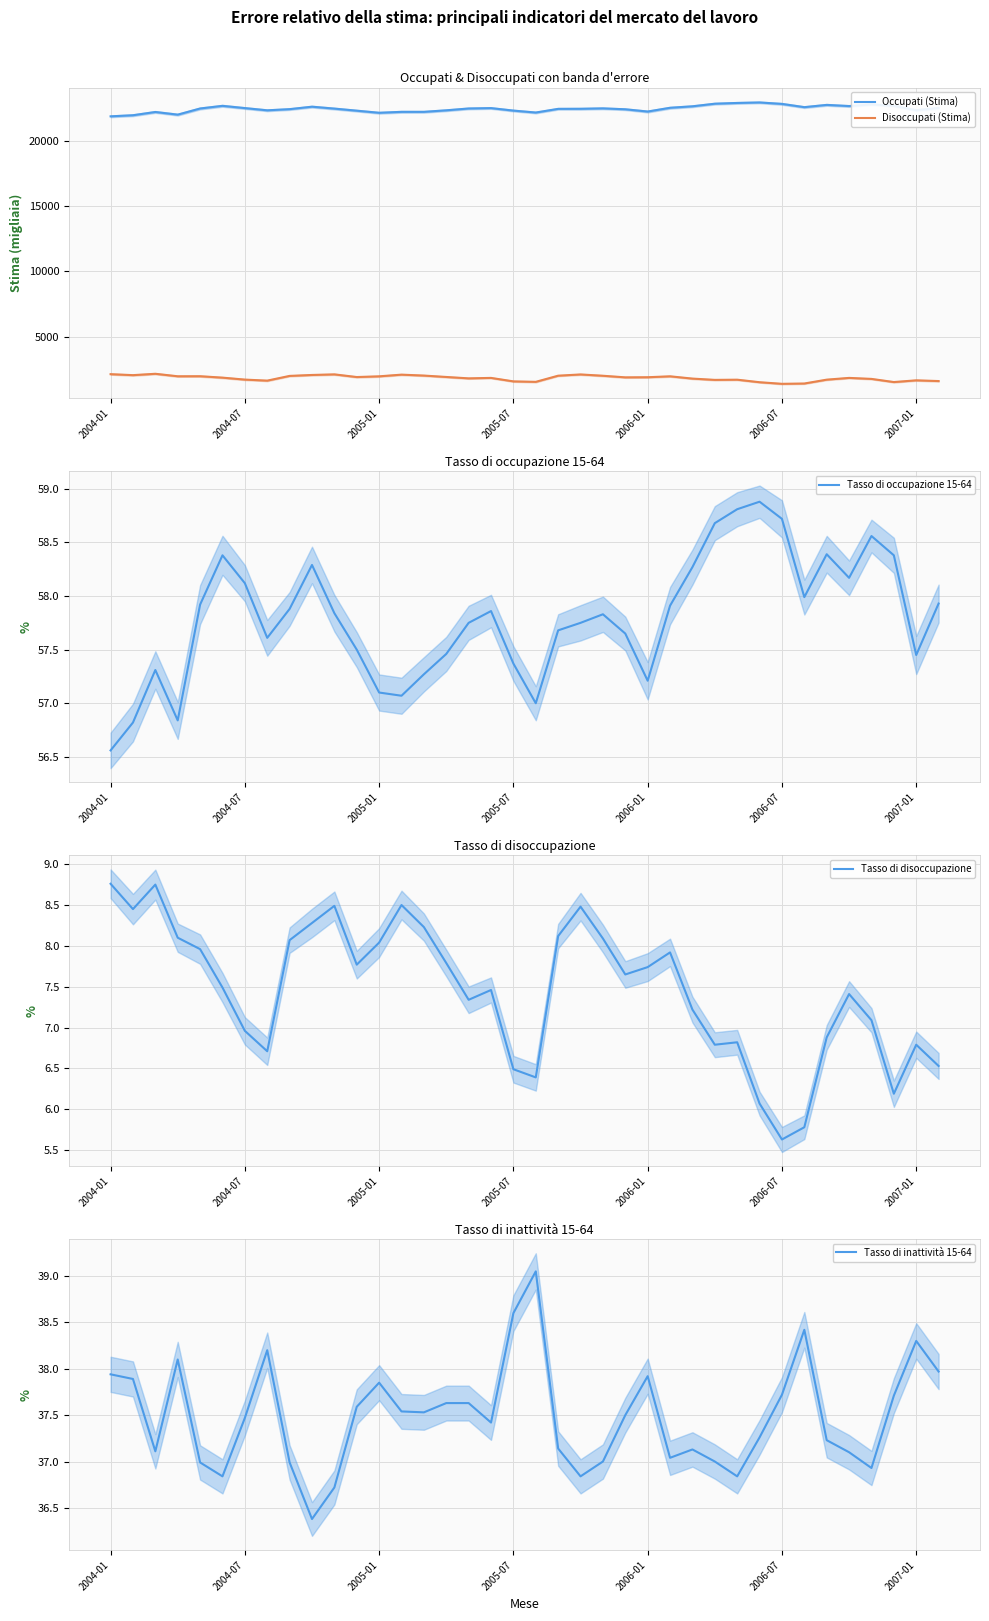

What are all the series names shown in the legend?

Occupati (Stima), Disoccupati (Stima), Tasso di occupazione 15-64, Tasso di disoccupazione, Tasso di inattività 15-64